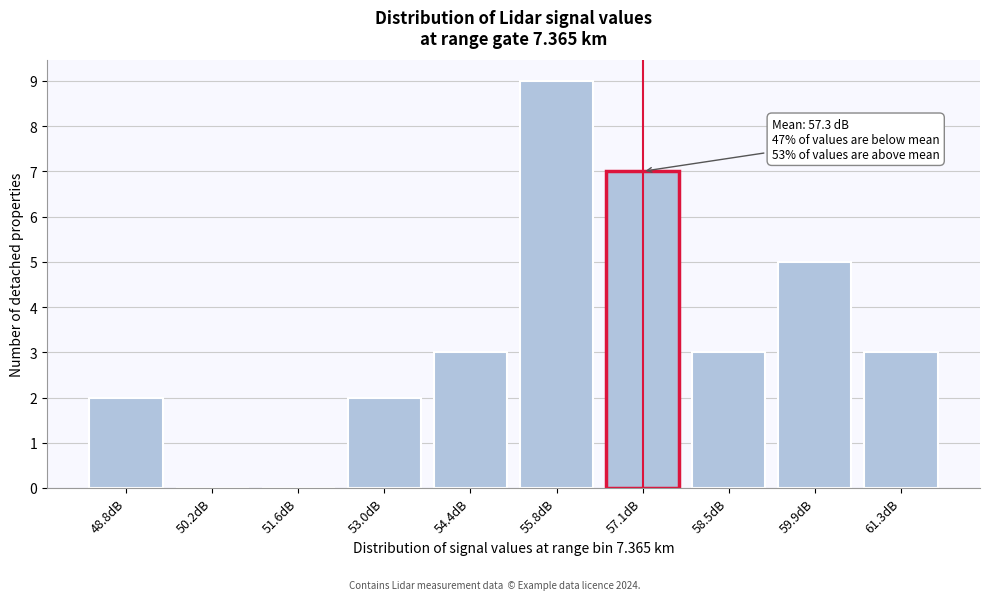

Reading left to right, transcribe all the data shown in this chart.

48.8dB=2	50.2dB=0	51.6dB=0	53.0dB=2	54.4dB=3	55.8dB=9	57.1dB=7	58.5dB=3	59.9dB=5	61.3dB=3